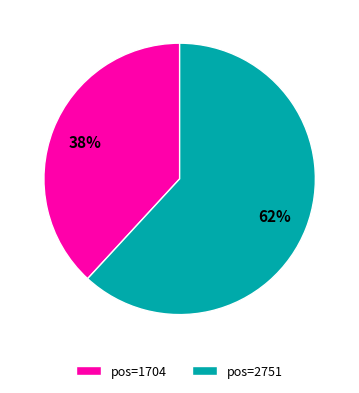

Which slice is the largest?

pos=2751